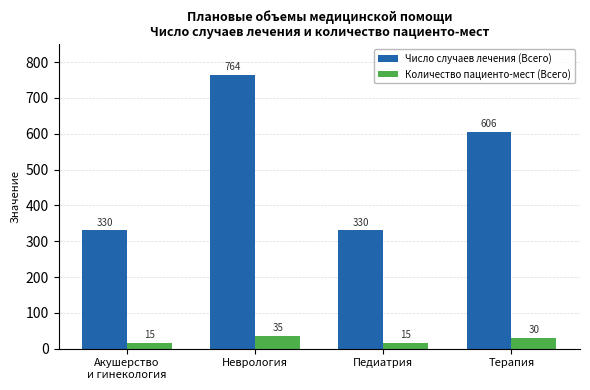

How many Число случаев лечения (Всего) values are between 330 and 764?

4